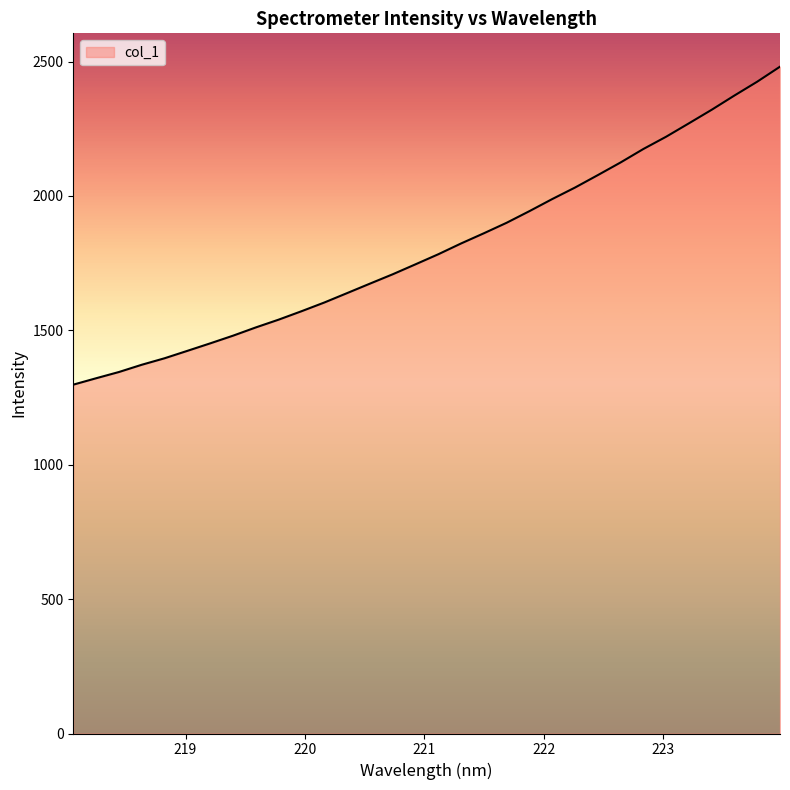

What is the difference between the maximum and minimum values?

1183.0